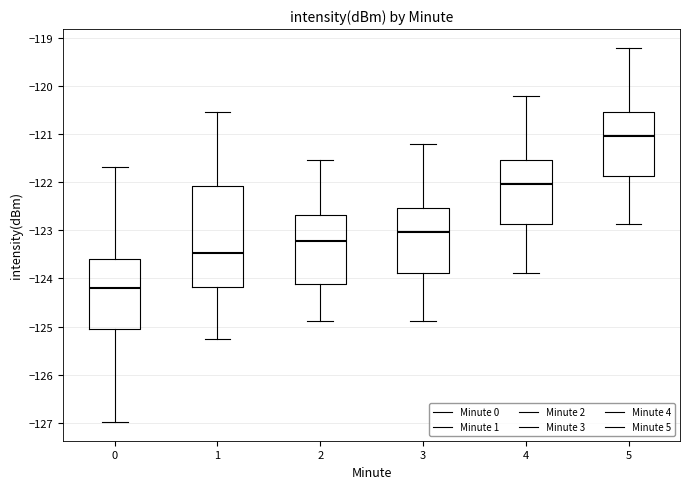

Reading left to right, transcribe this box plot: for each box, give where its median line is, the range the box spans, and where its two whiskers end, as read against the y-axis. The values are not printed on the chart, so give them approximately, as read against the axis.

0: median -124.2, box -125.1 to -123.6, whiskers -127.0 to -121.7
1: median -123.5, box -124.2 to -122.1, whiskers -125.3 to -120.5
2: median -123.2, box -124.1 to -122.7, whiskers -124.9 to -121.5
3: median -123.0, box -123.9 to -122.5, whiskers -124.9 to -121.2
4: median -122.0, box -122.9 to -121.5, whiskers -123.9 to -120.2
5: median -121.0, box -121.9 to -120.5, whiskers -122.9 to -119.2